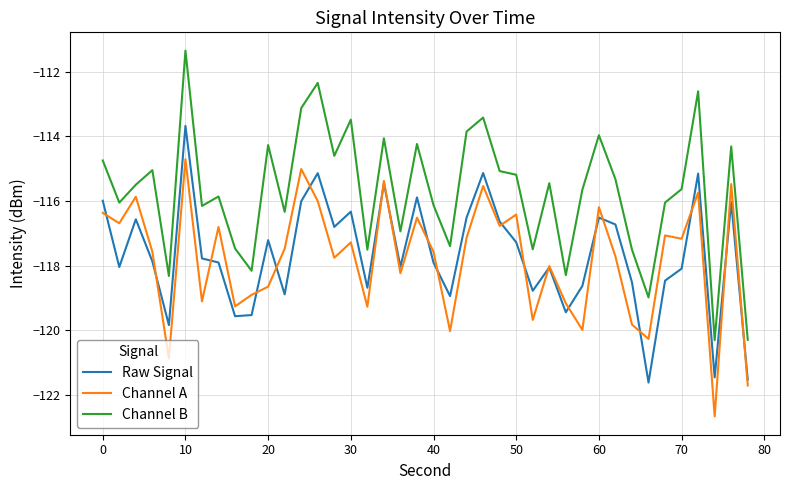

What is the greatest value displayed?

-111.4